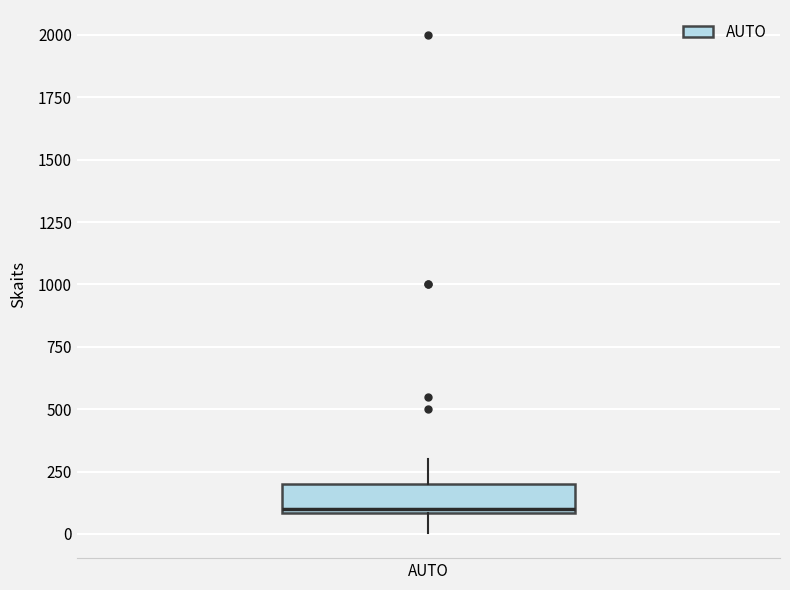

Transcribe this box plot: give where the median line is, the range the box spans, and where the two whiskers end, as read against the y-axis. The values are not printed on the chart, so give them approximately, as read against the axis.

median 100, box 100 to 200, whiskers 0 to 300